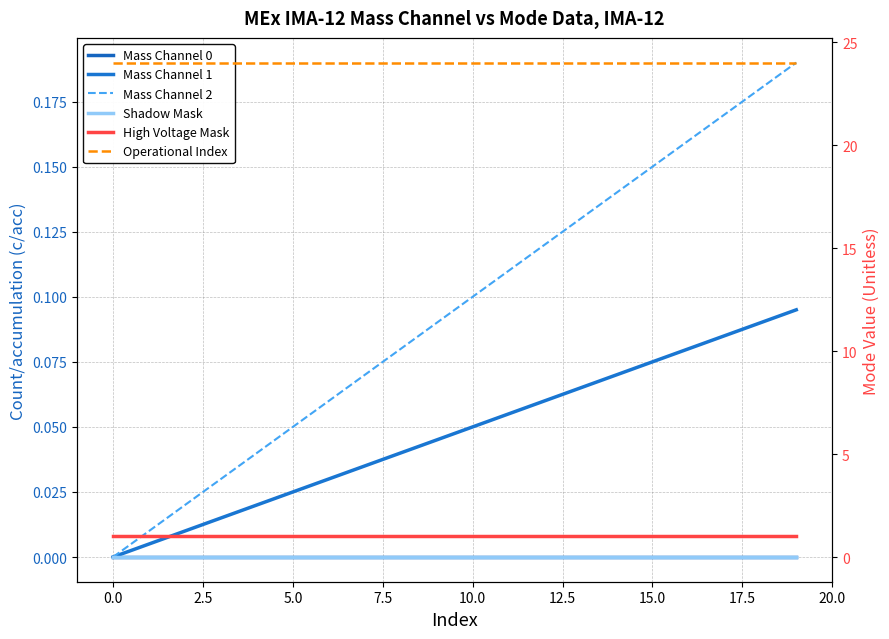

True or false: Mass Channel 1 and Mass Channel 0 intersect in this chart.

False